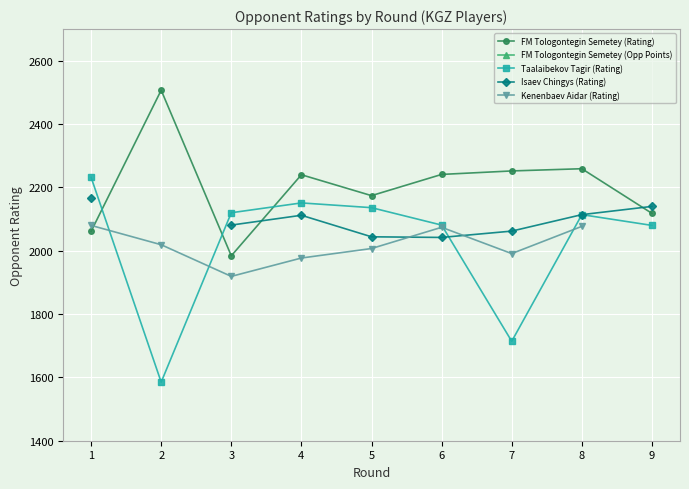

How many lines are shown in the chart?

5